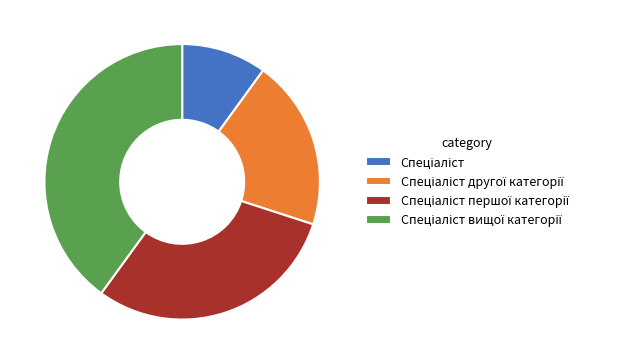

Is there any slice that represents more than half of the pie?

No